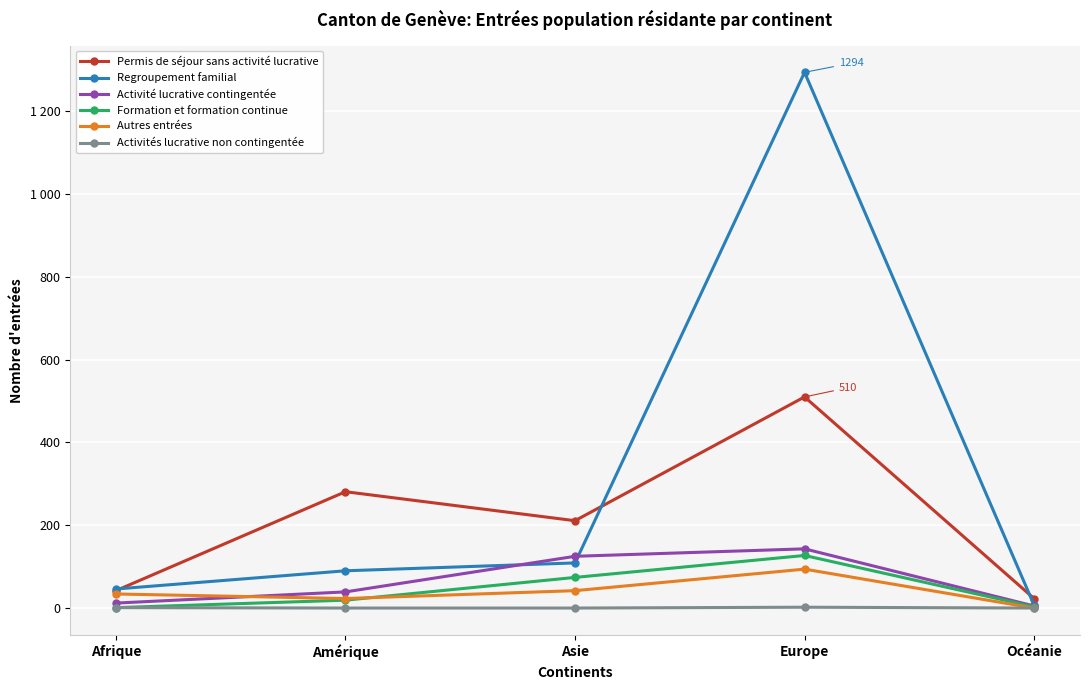

True or false: Permis de séjour sans activité lucrative has more than 2 points higher than both neighbors.

False